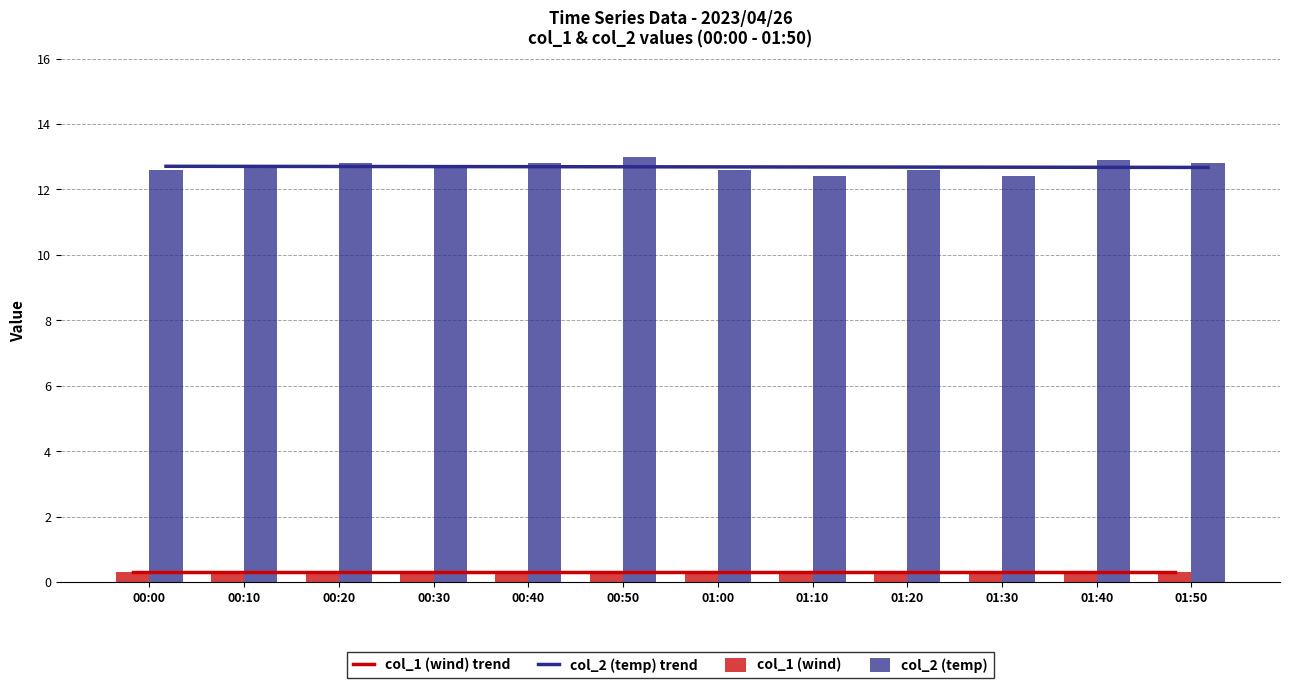

Which series has the largest range (max minus min)?

col_2 (temp)